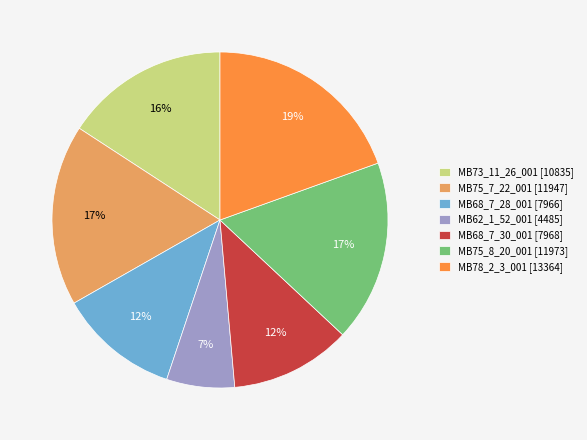

Between MB62_1_52_001 [4485] and MB68_7_30_001 [7968], which is larger?

MB68_7_30_001 [7968]